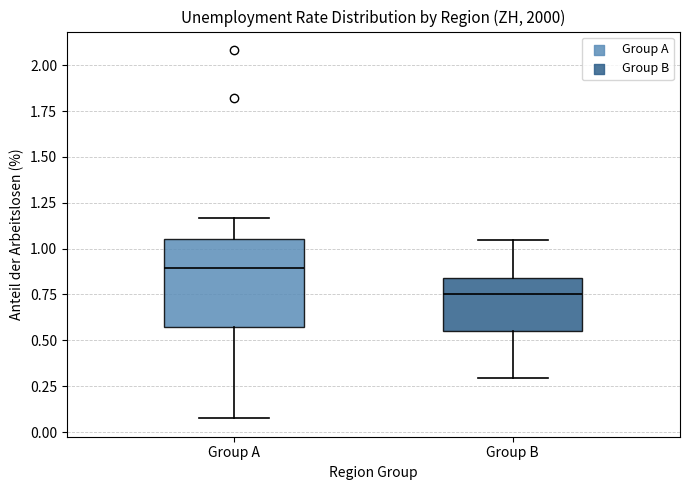

Which box has the highest median line?

Group A